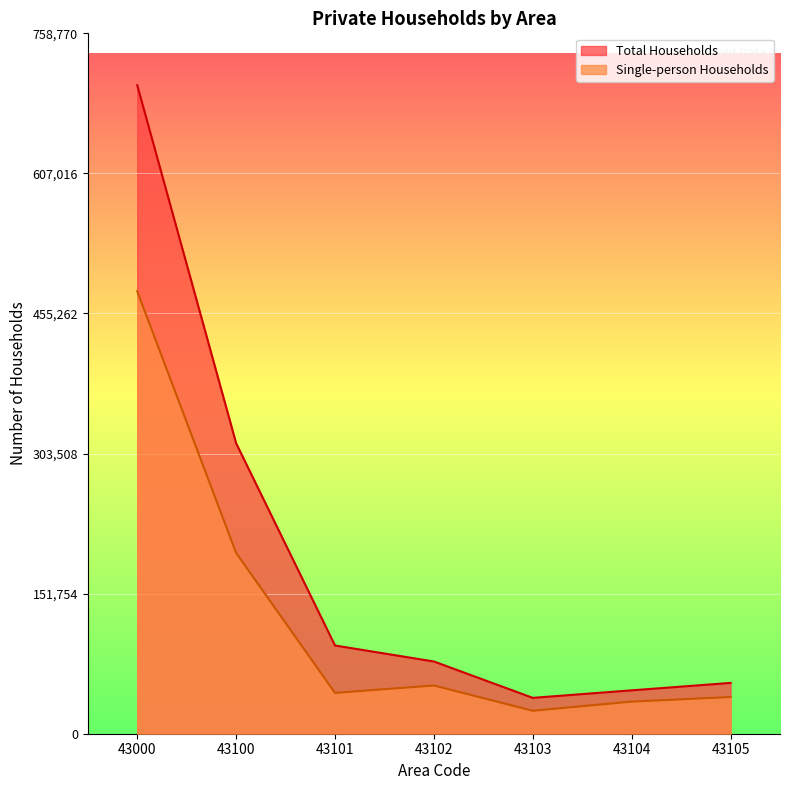

What is the value of the Total Households point at the 1st from the left?

702565